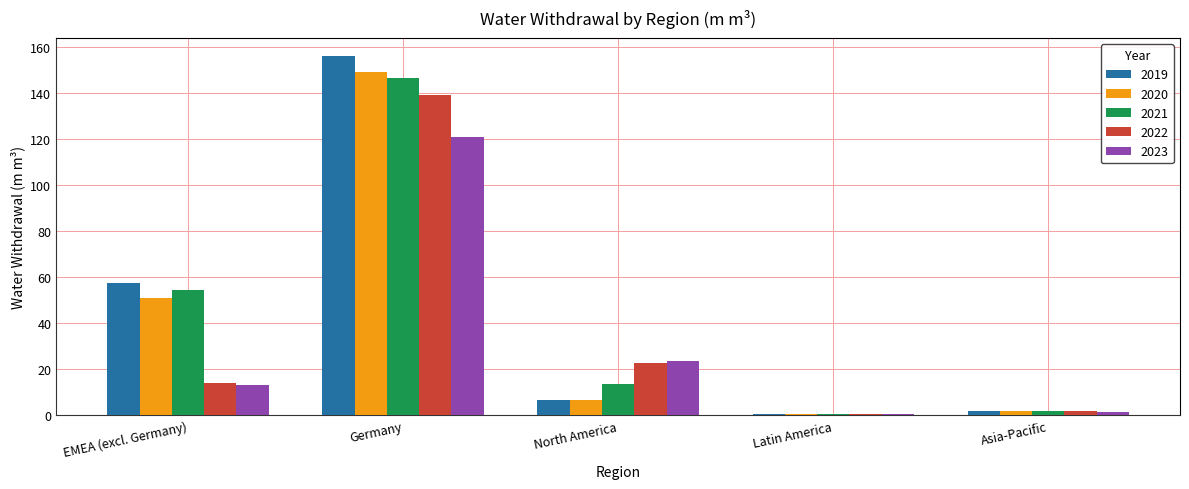

What is the sum of all 2022 values?

178.3